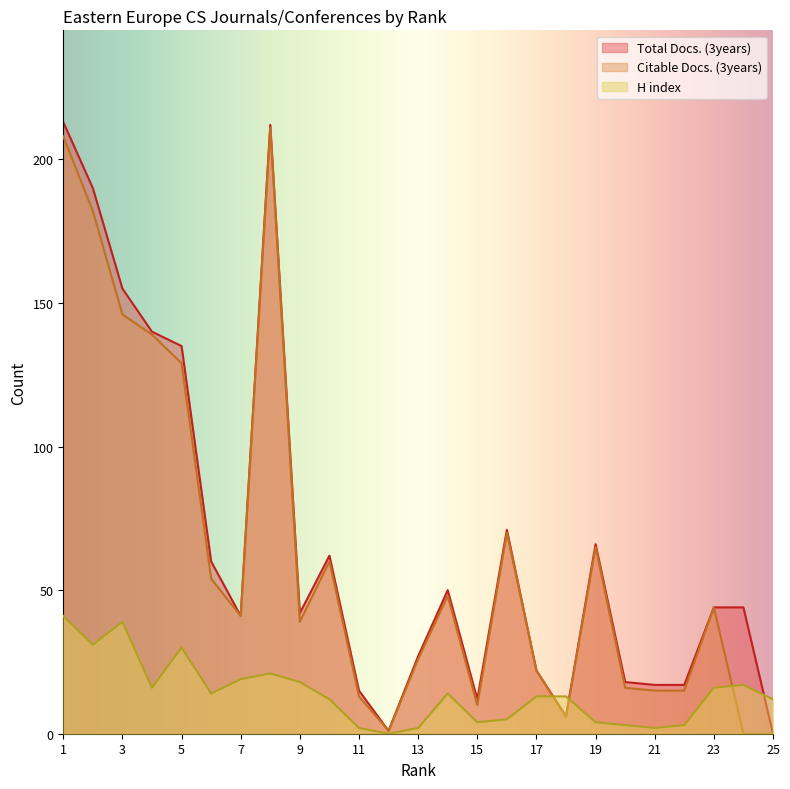

True or false: Total Docs. (3years) and Citable Docs. (3years) intersect in this chart.

False